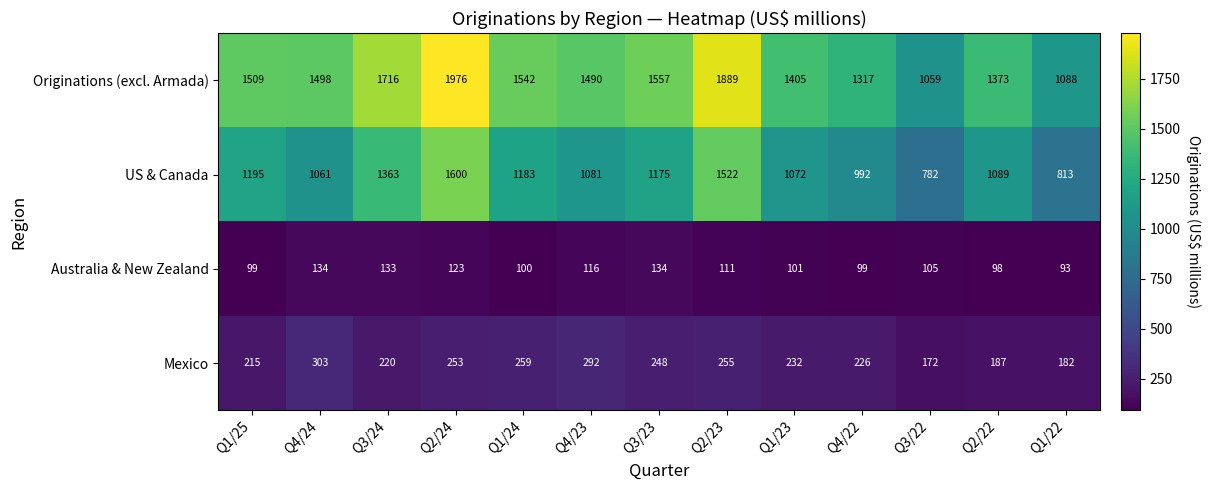

What is the minimum value shown in the chart?

93